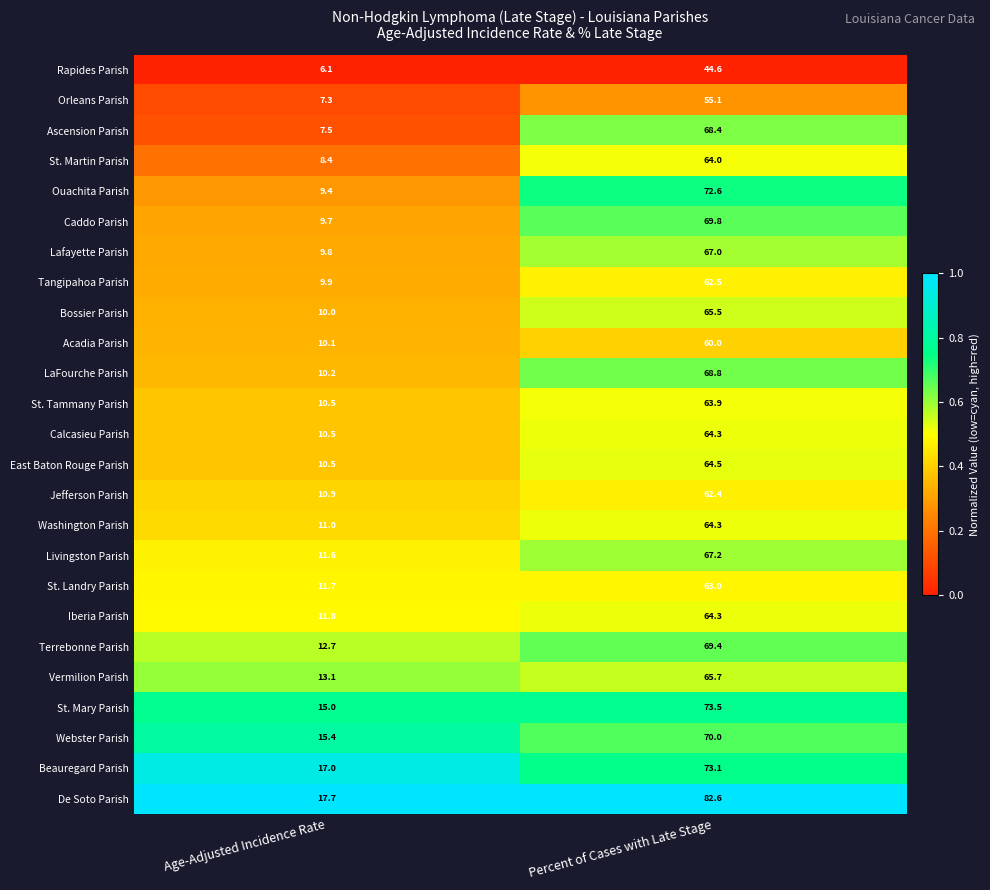

Count the number of data series in this chart.

25